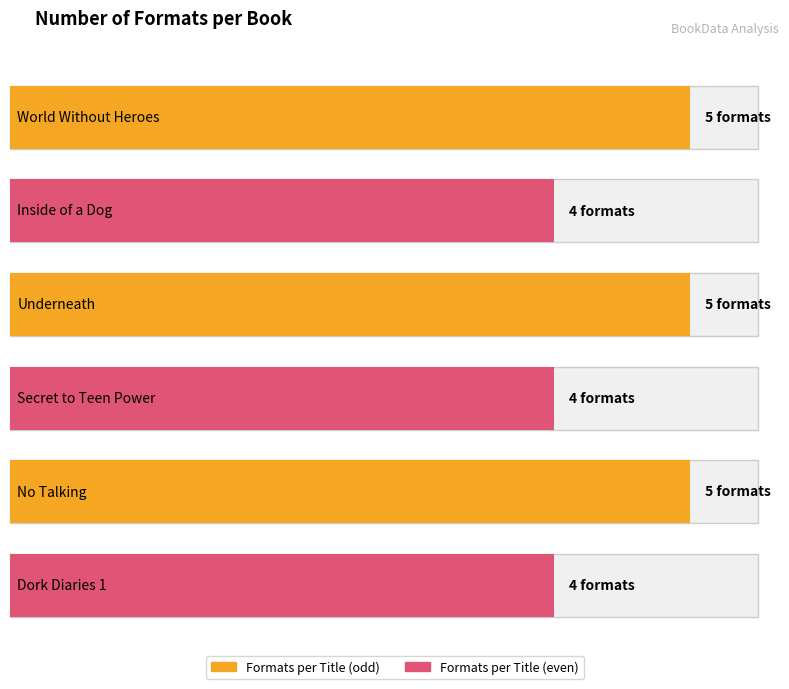

What is the label of the 3rd bar from the left?

Underneath